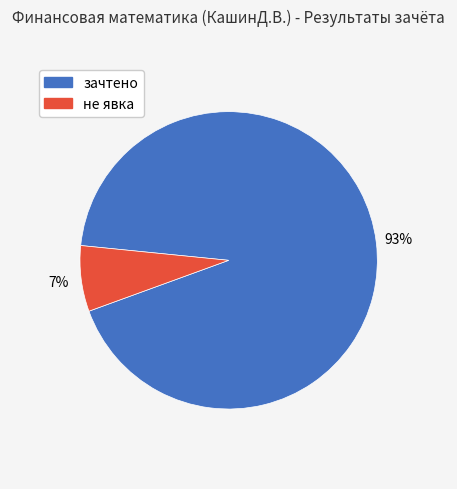

Is there any slice that represents more than half of the pie?

Yes